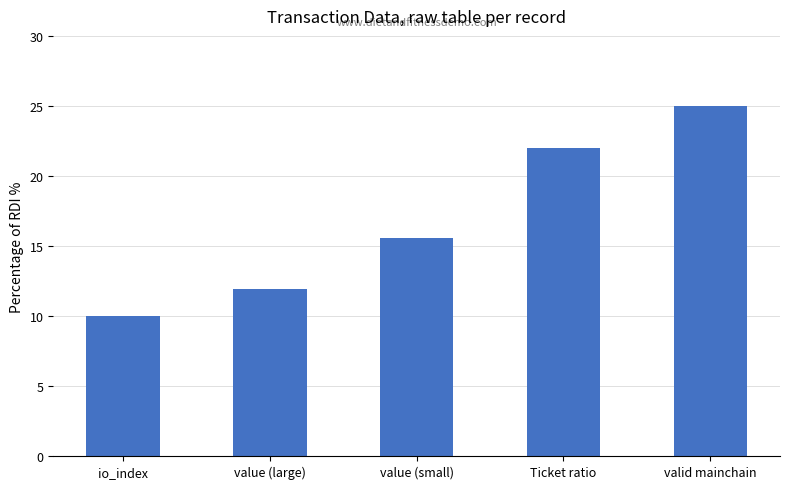

What is the ratio of the value at value (large) to the value at io_index?

1.2